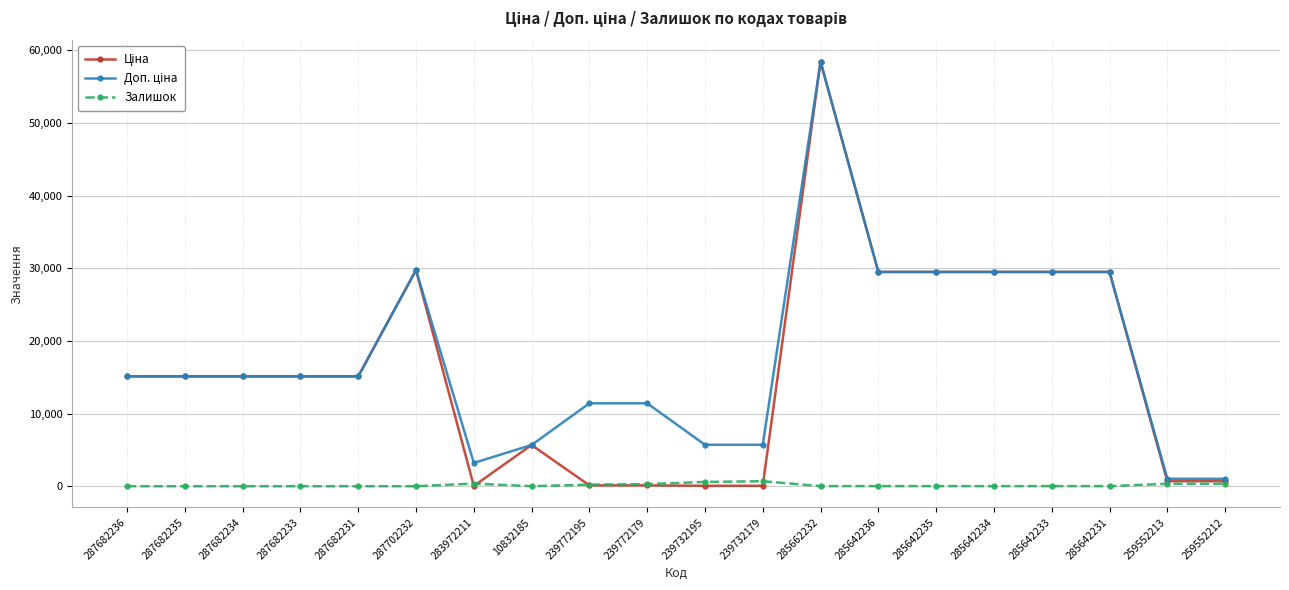

The Залишок series shows 0.0 at 287682231. True or false?

True